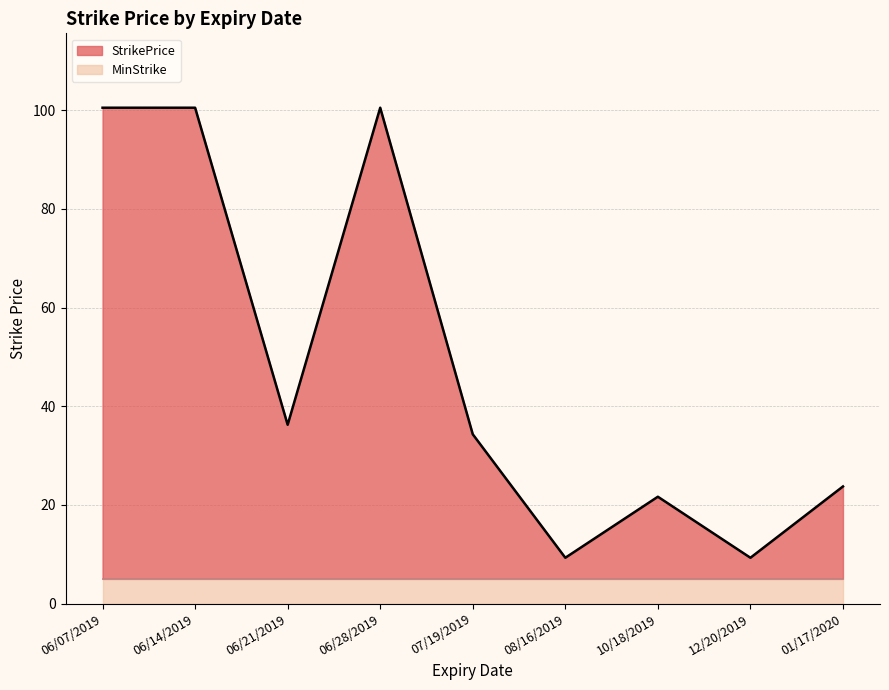

Is it true that MinStrike equals 8.6 at 06/28/2019?

False